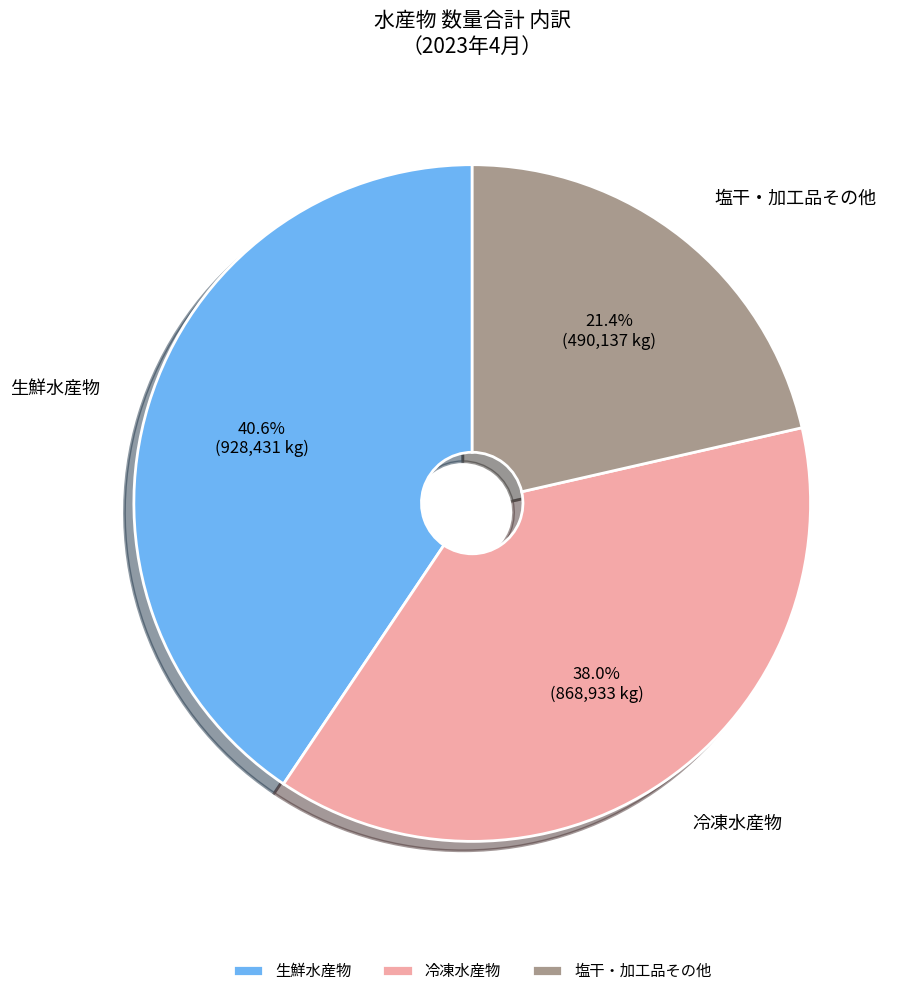

Is it true that 塩干・加工品その他 is 7% of the pie?

False